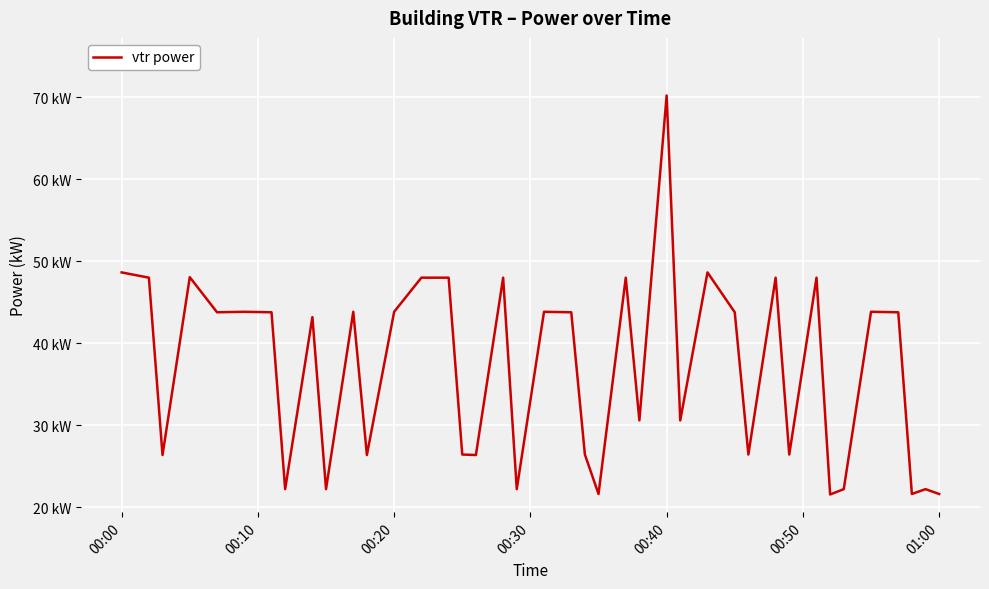

What is the minimum value shown in the chart?

21.6